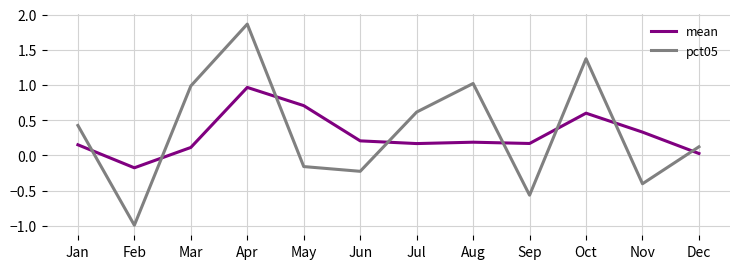

What is the total value across all series at Apr?

2.8